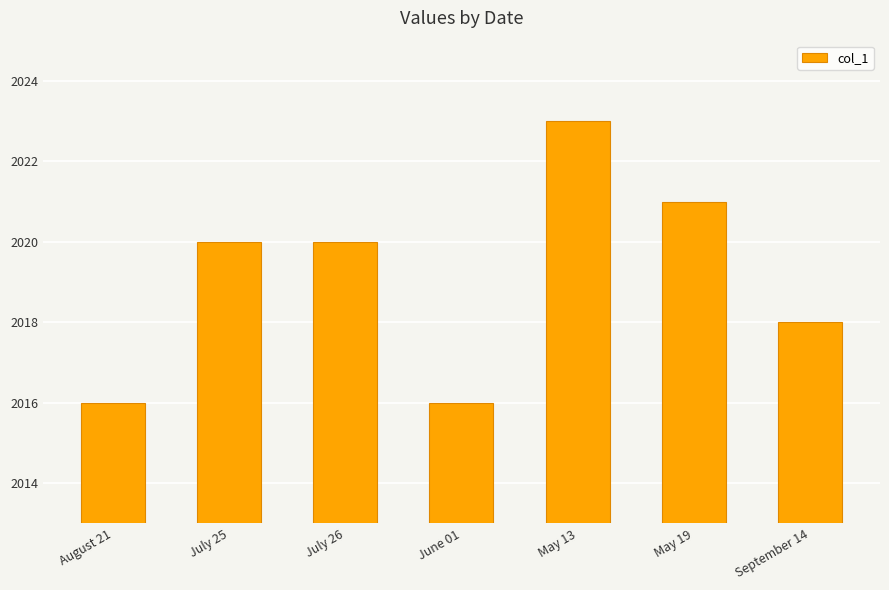

How many bars are there in total?

7